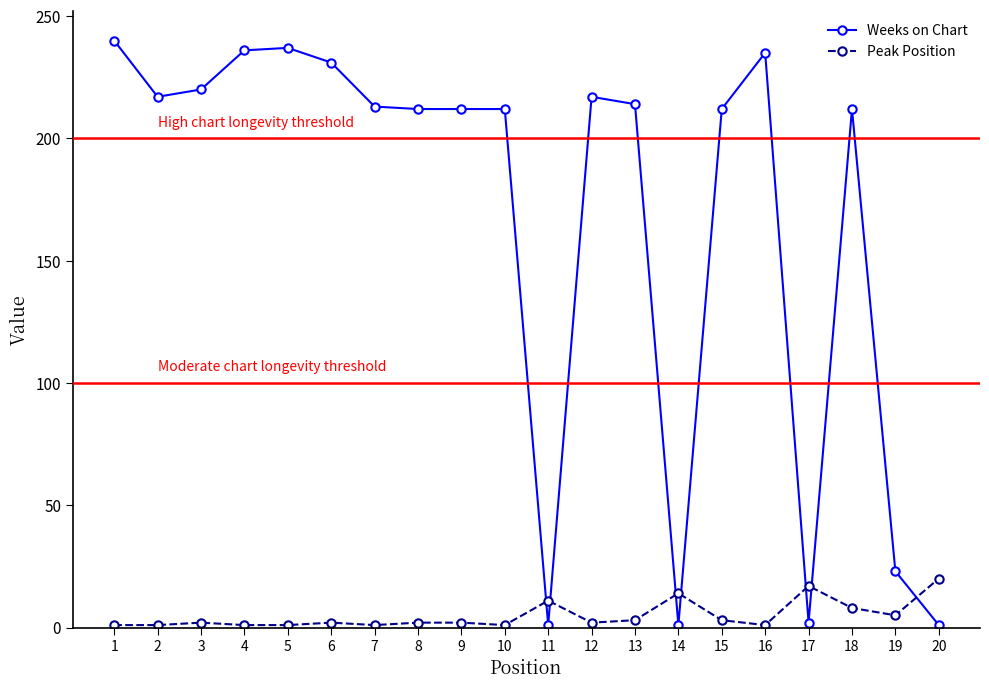

What is the greatest value displayed?

240